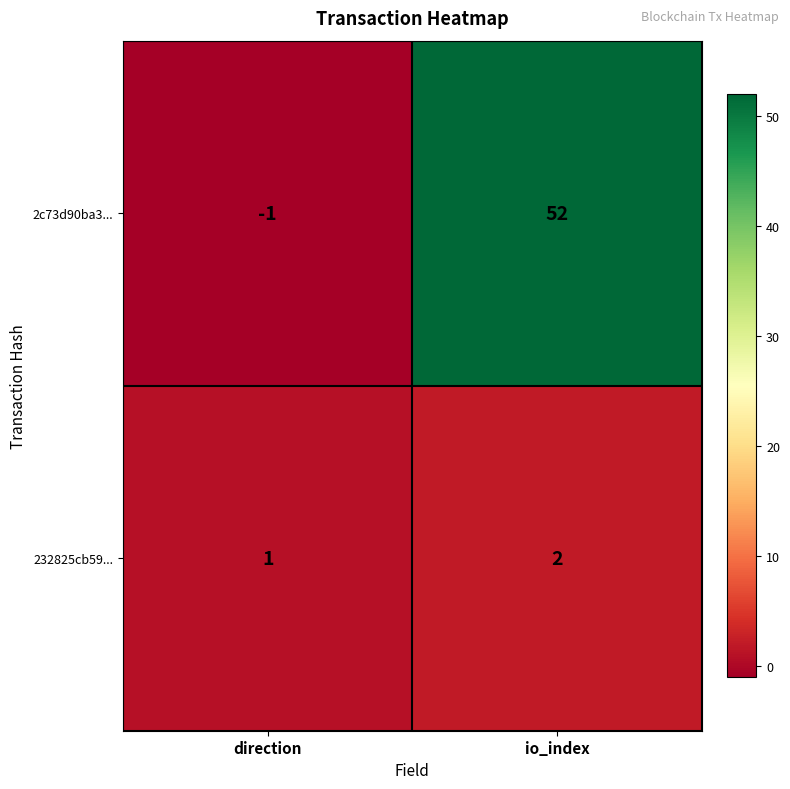

What is the sum of all 232825cb59... values?

3